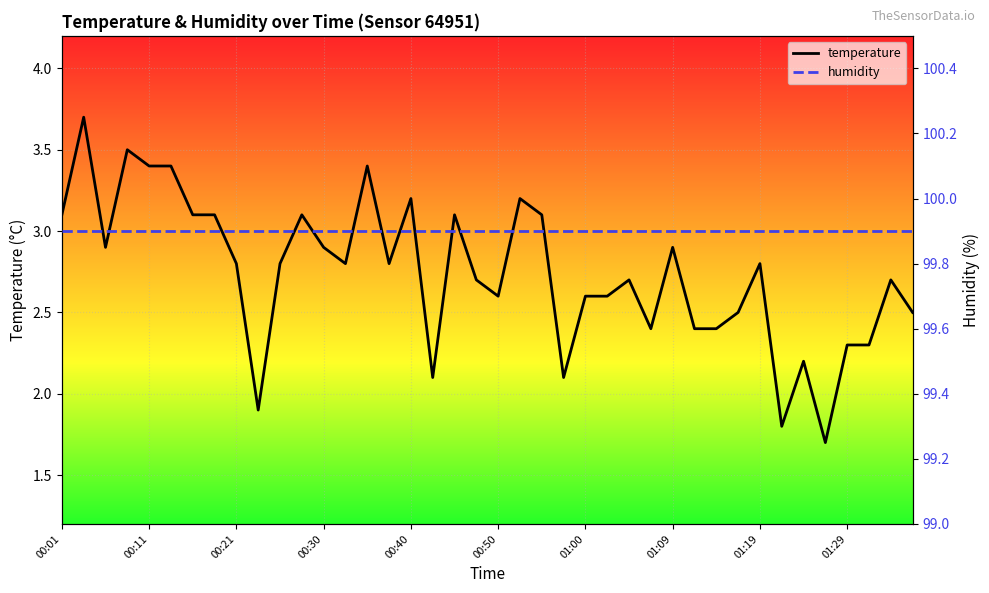

What position from the left is 14?

15